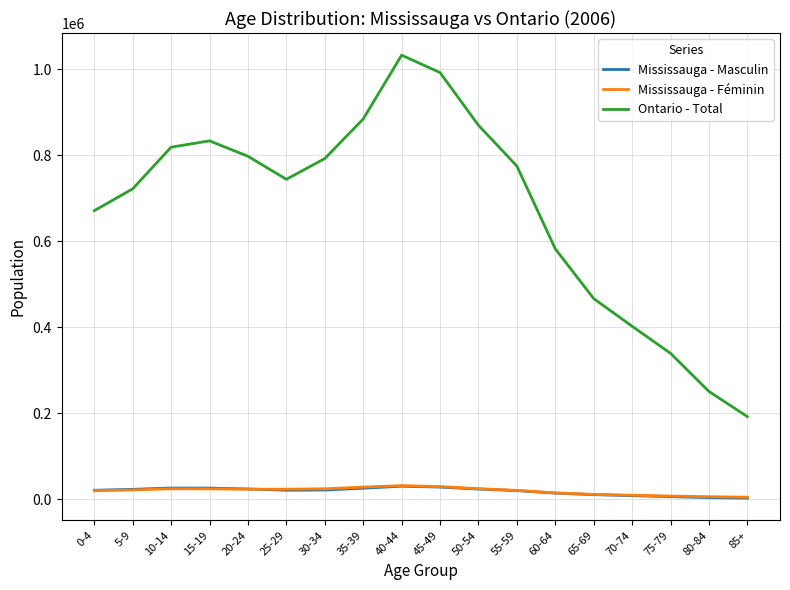

True or false: Ontario - Total and Mississauga - Masculin intersect in this chart.

False